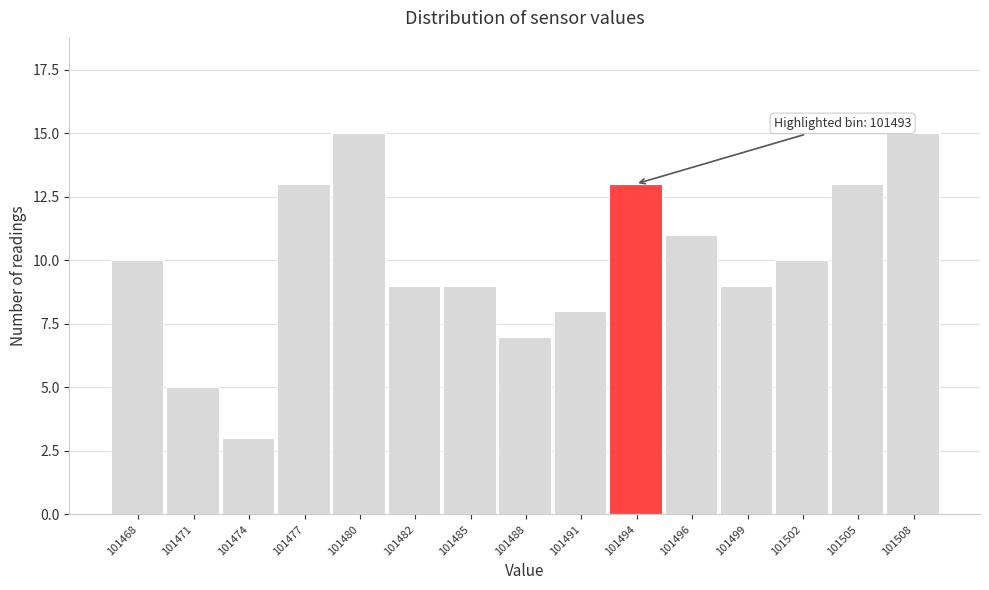

Reading left to right, transcribe all the data shown in this chart.

101468=10	101471=5	101474=3	101477=13	101480=15	101482=9	101485=9	101488=7	101491=8	101494=13	101496=11	101499=9	101502=10	101505=13	101508=15